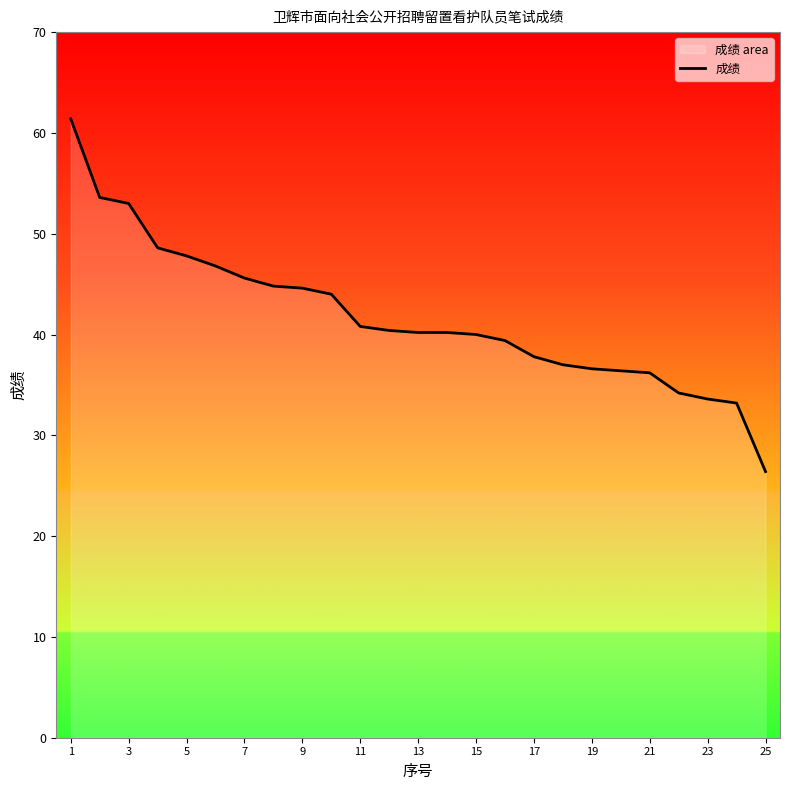

What is the difference between the values at 7 and 17?

7.8